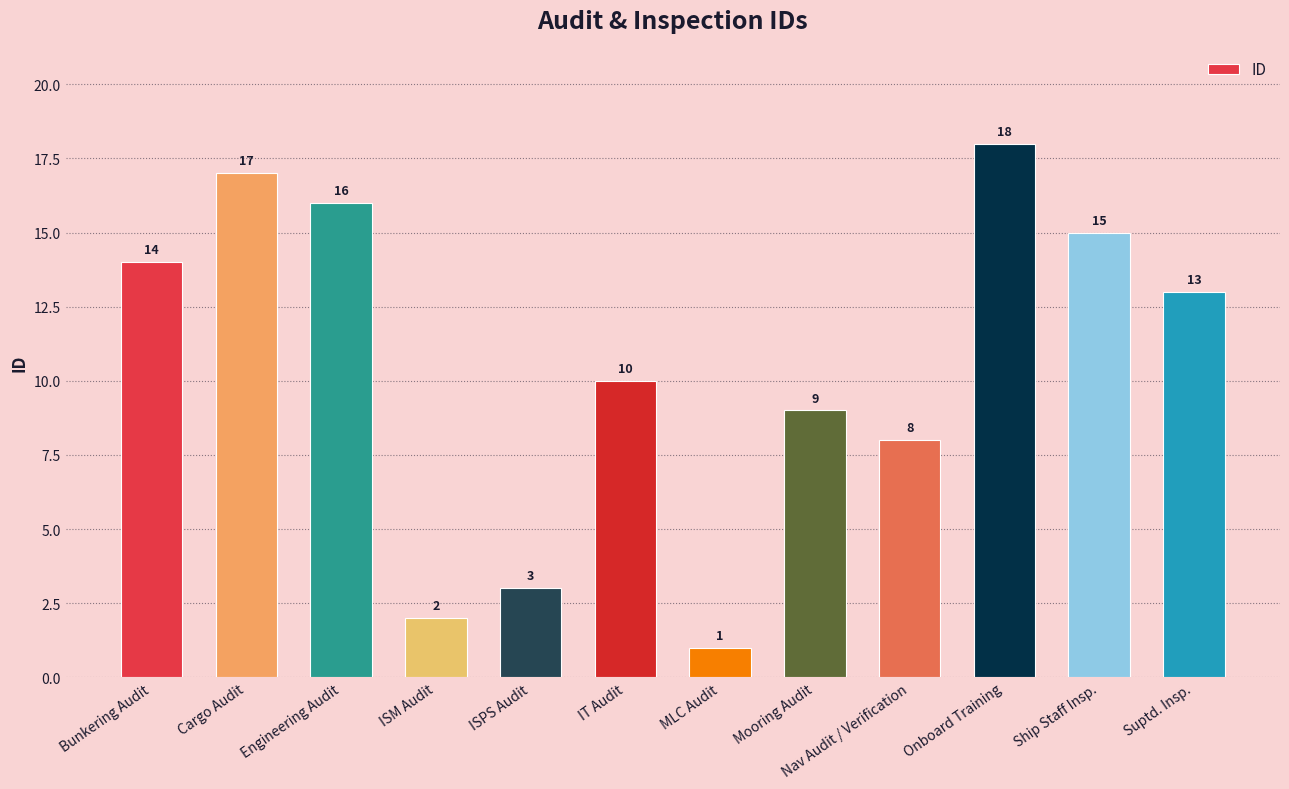

Reading left to right, list all the values displayed in this chart.

14	17	16	2	3	10	1	9	8	18	15	13